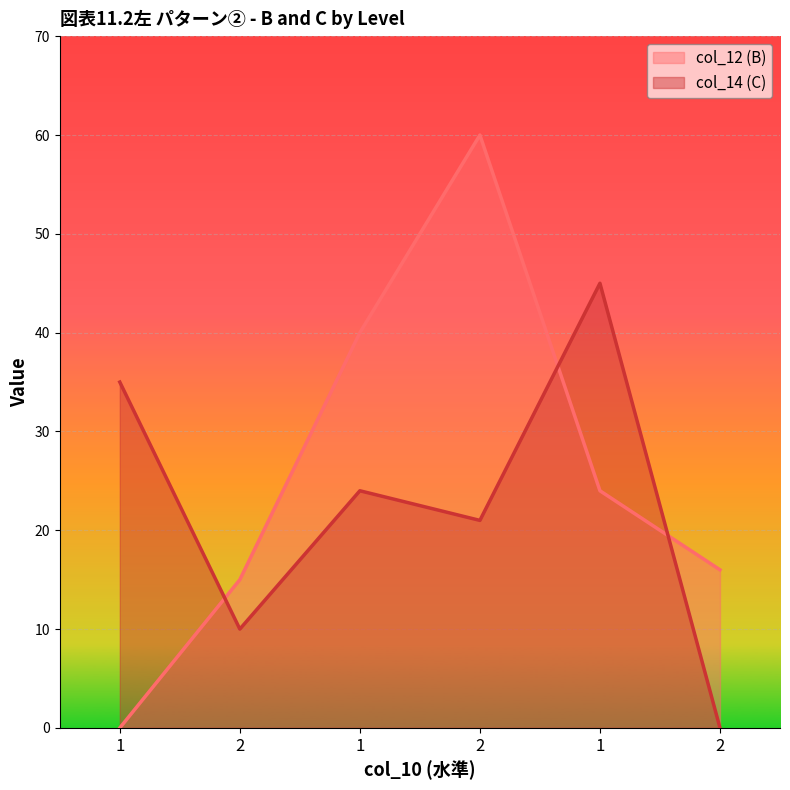

Is it true that col_14 (C) equals 3 at 2?

False